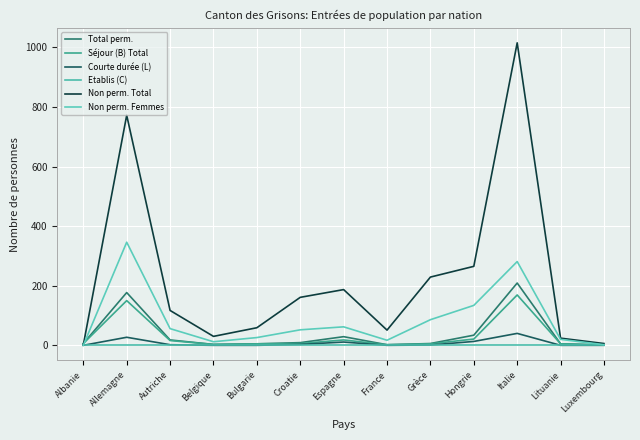

Is it true that Séjour (B) Total equals 5 at Grèce?

True